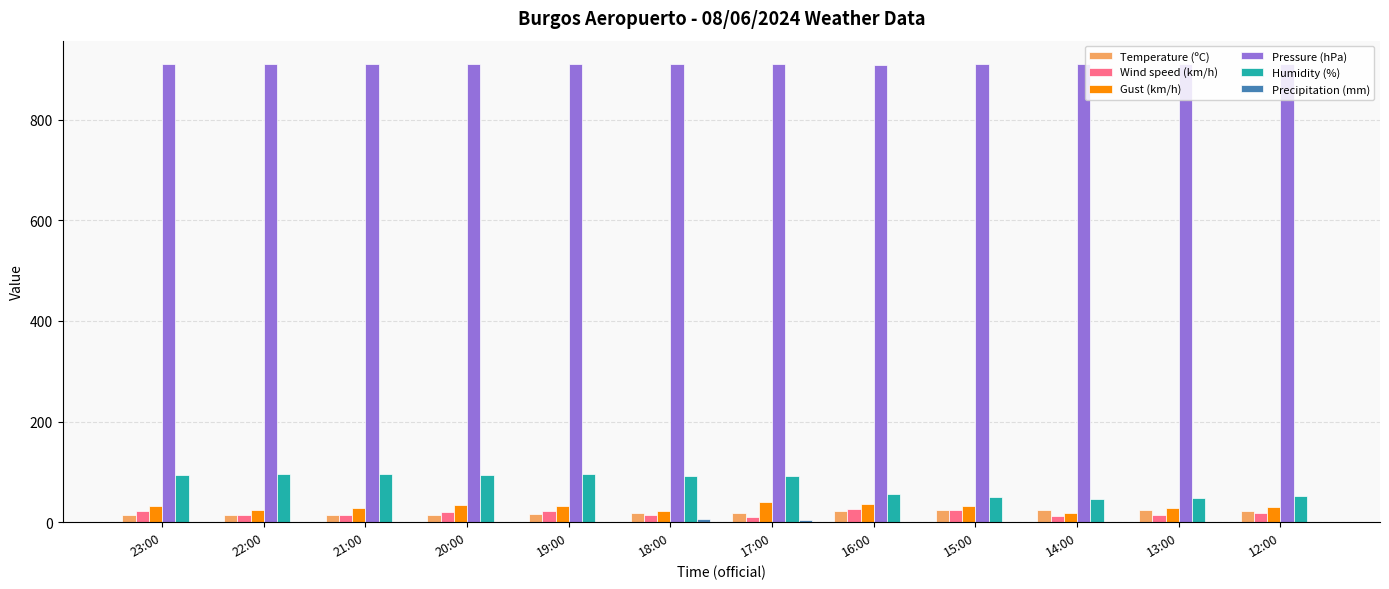

How many categories are shown in the chart?

12